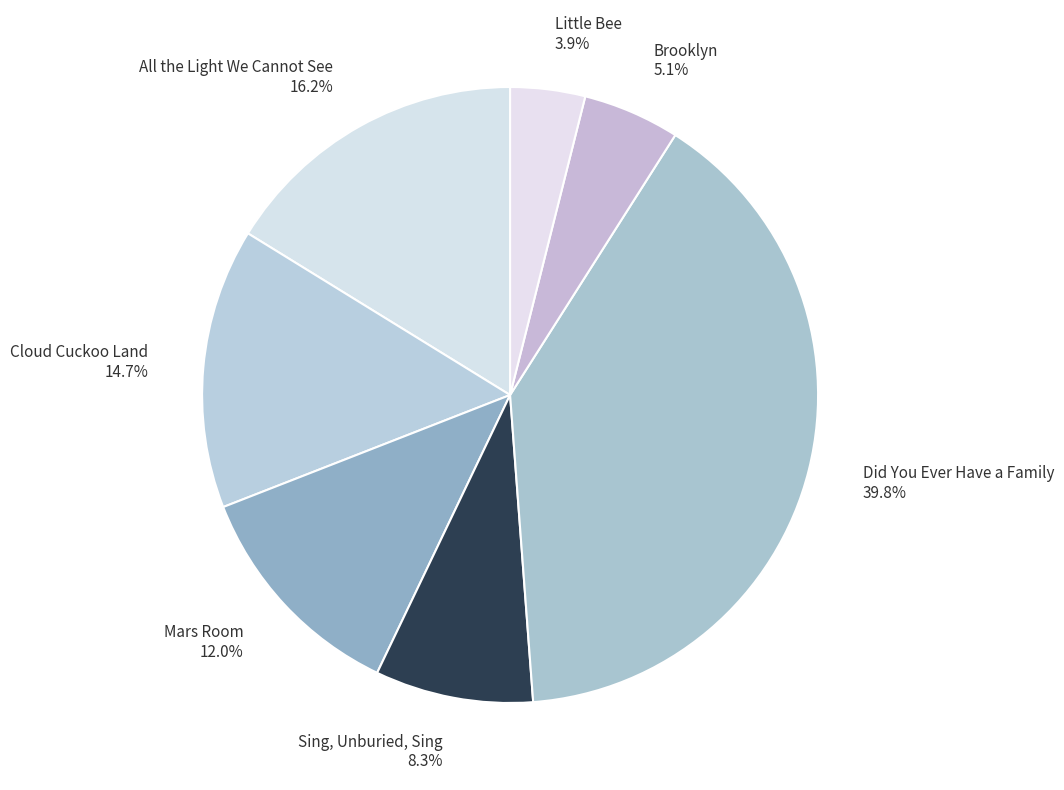

What is the smallest slice in the pie chart?

Little Bee